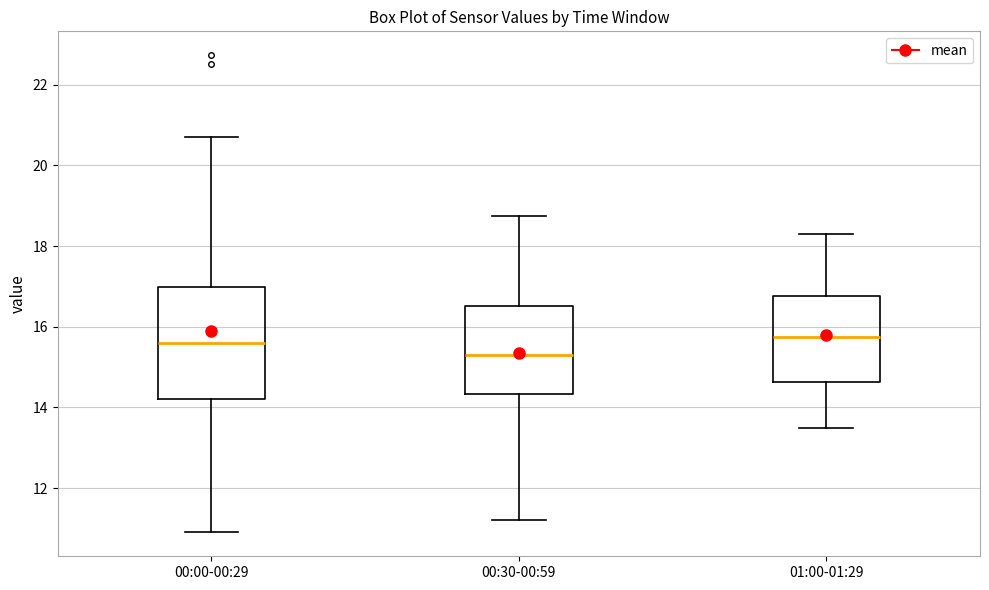

Which box is the tallest, from its lower edge to its upper edge?

00:00-00:29